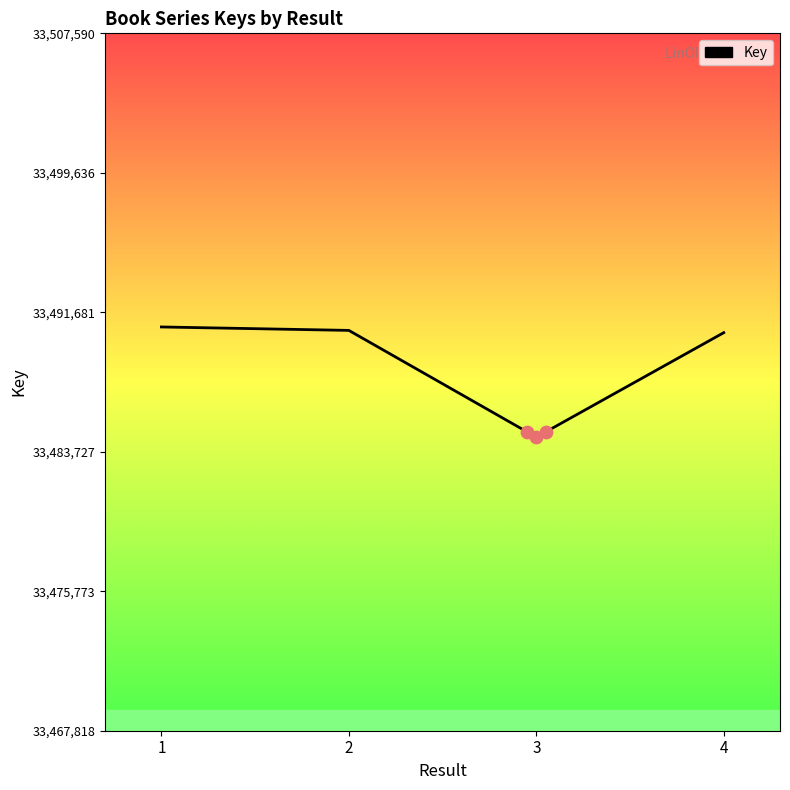

Between 1 and 3, which is larger?

1